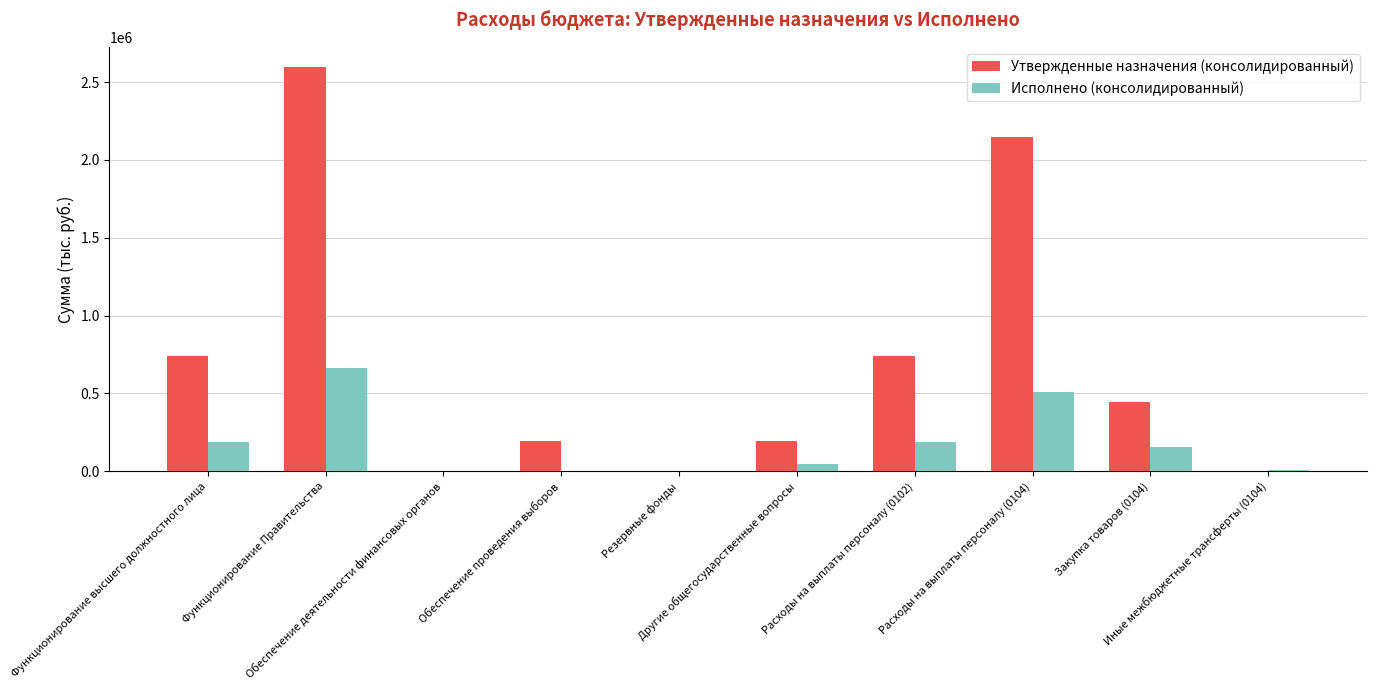

What is the highest value of the Утвержденные назначения (консолидированный) series?

2597400.0